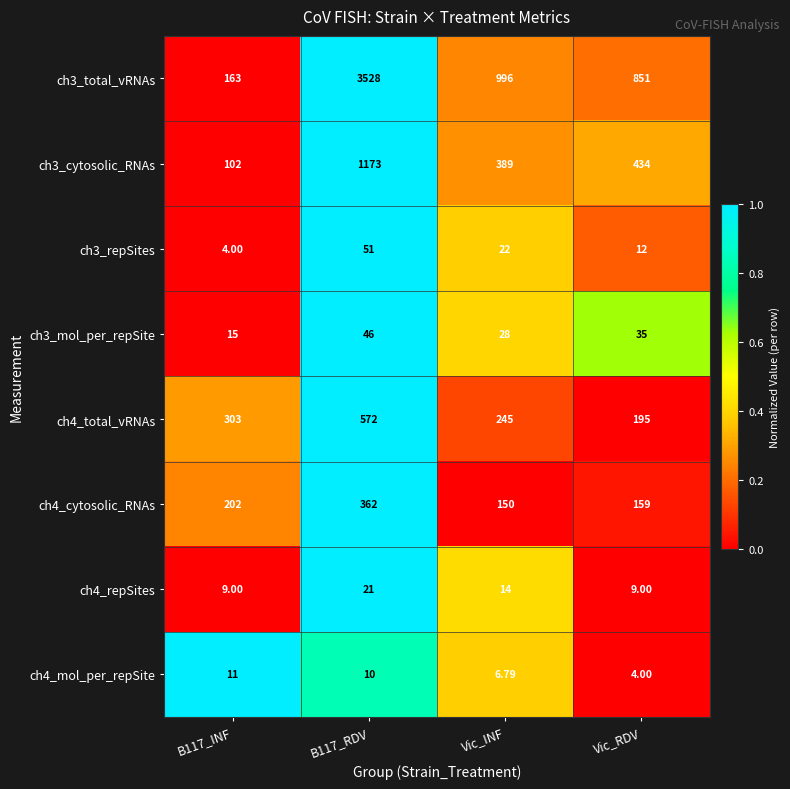

Where is ch3_total_vRNAs nearest to the value 1845?

Vic_INF